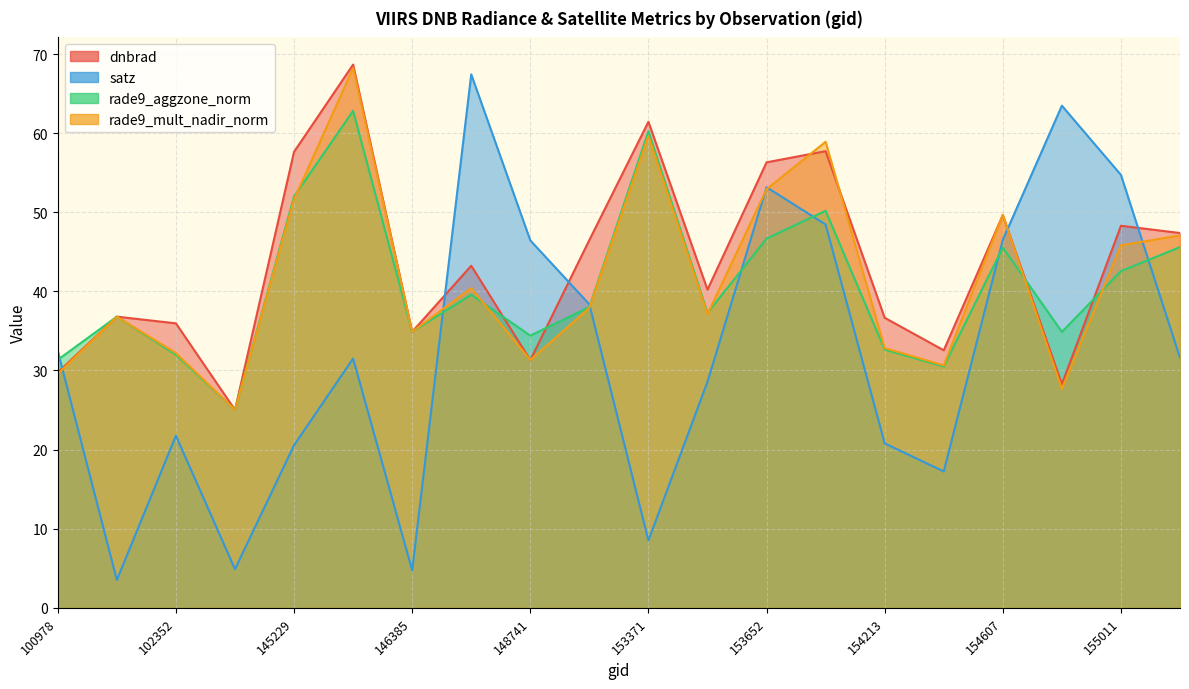

What is the average value of the rade9_aggzone_norm series?

40.6